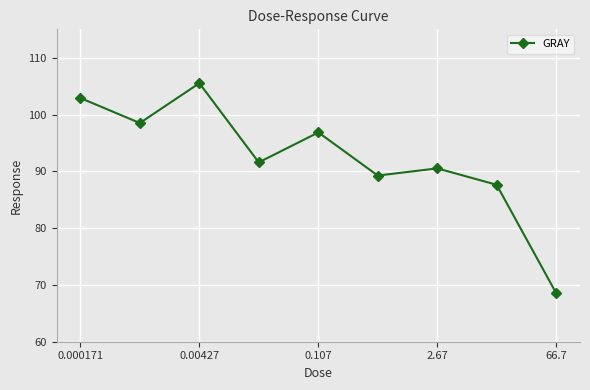

How many points are lower than both their immediate neighbors (excluding endpoints)?

3